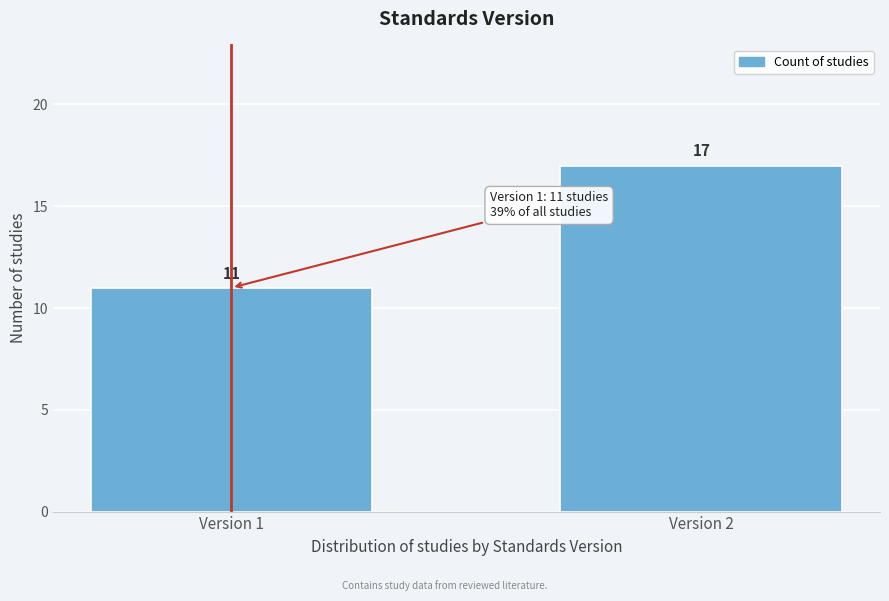

Reading left to right, what are all the values shown in this chart?

11	17